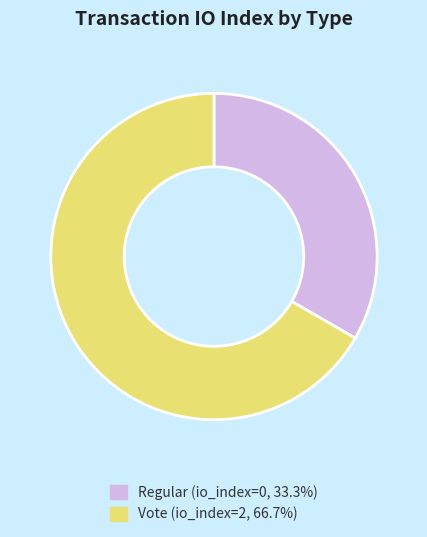

Rank the categories by value from lowest to highest.

Regular, Vote